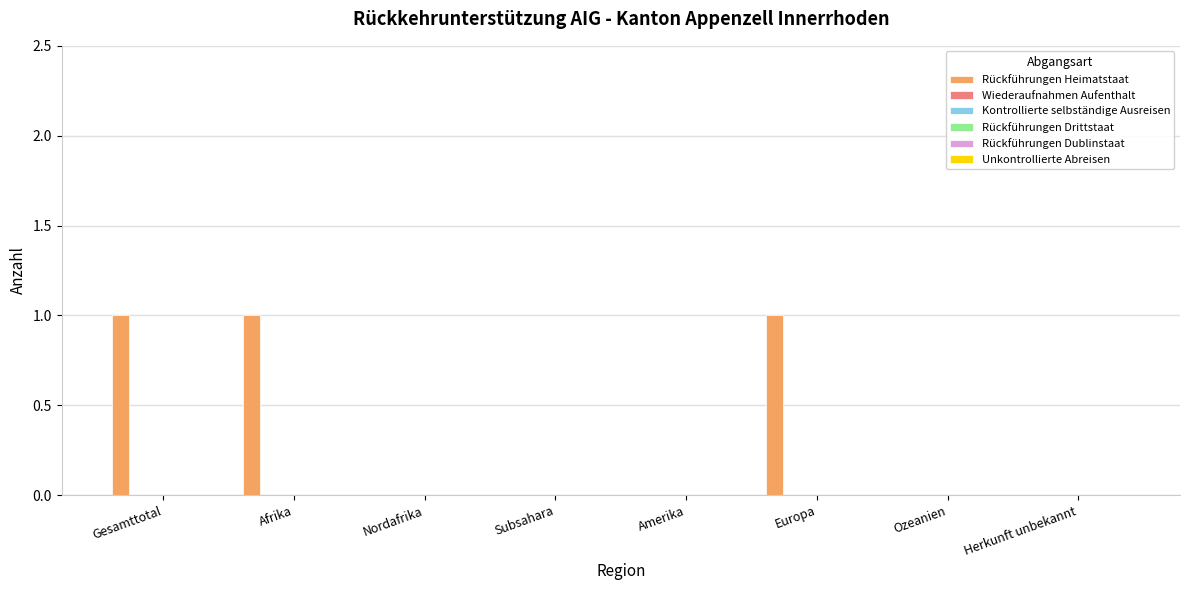

What is the sum of all values?

3